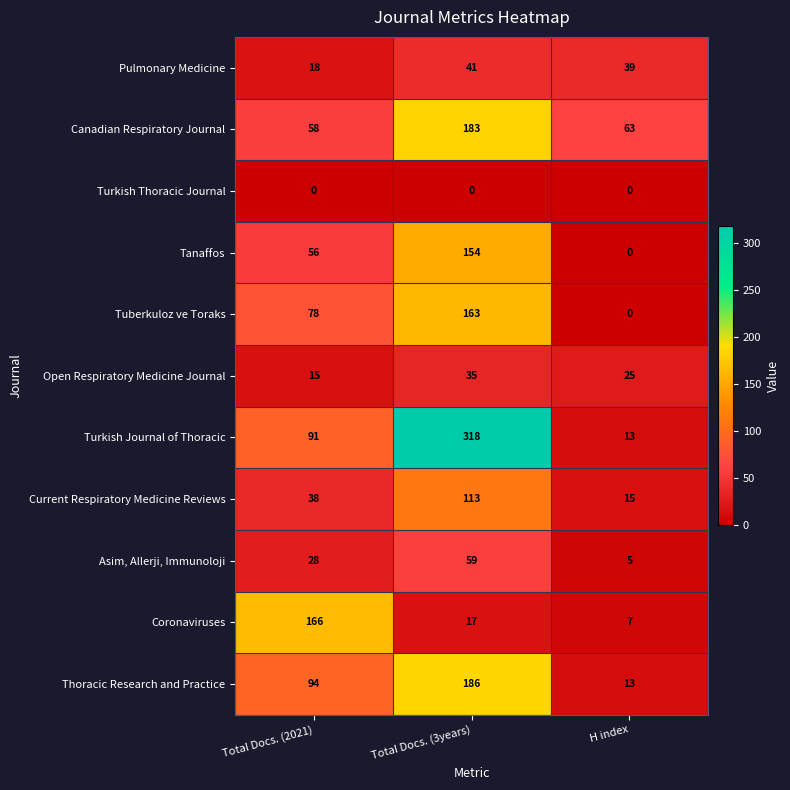

What is the difference between the maximum and minimum values in the Asim, Allerji, Immunoloji series?

54